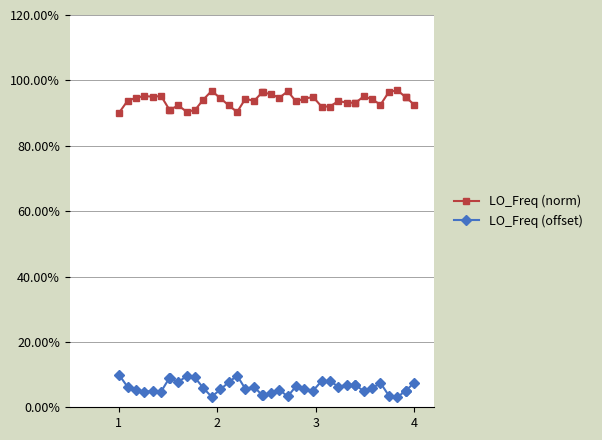

What are all the series names shown in the legend?

LO_Freq (norm), LO_Freq (offset)